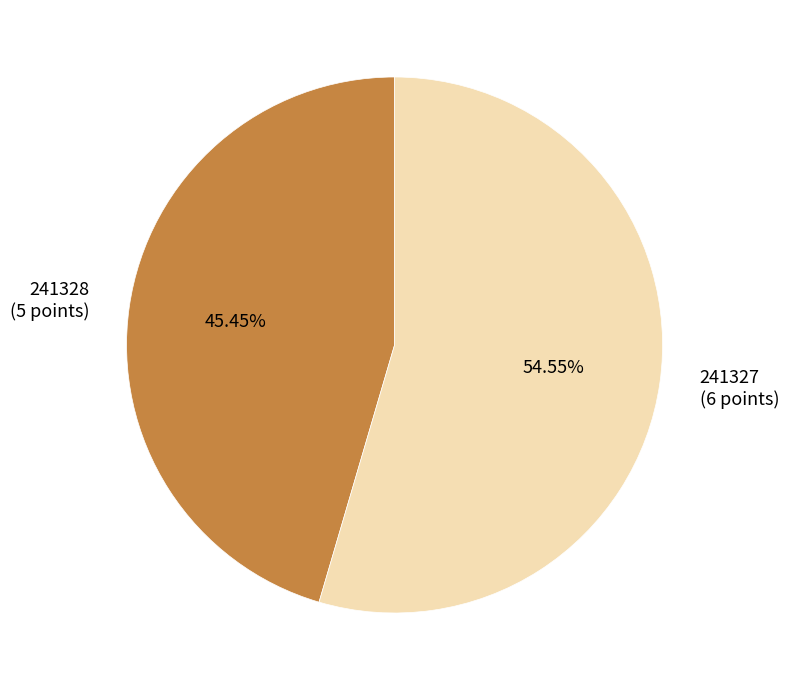

Which slice is the largest?

241327